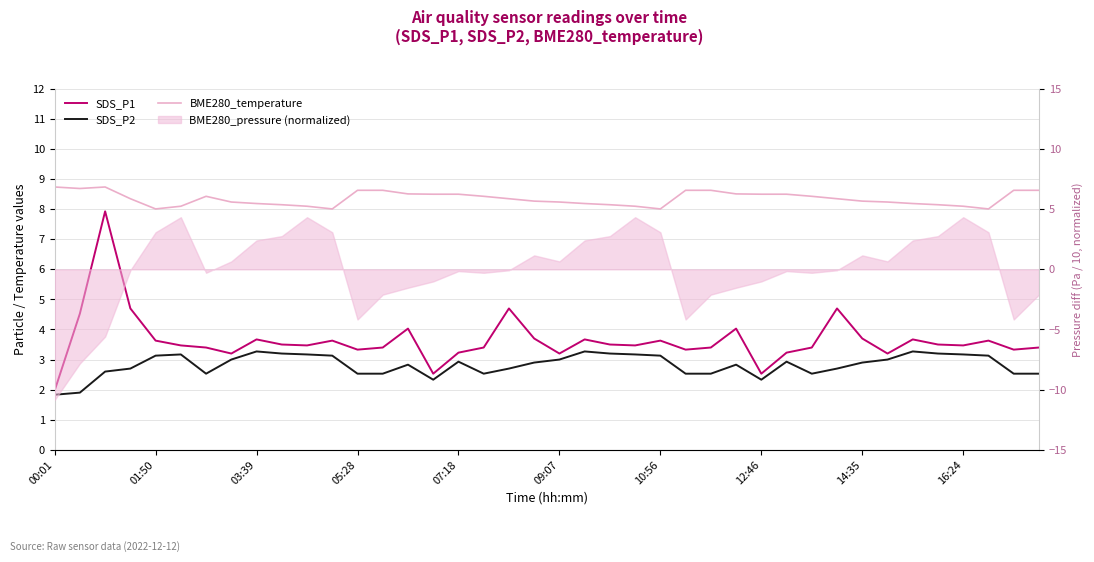

What is the sum of the SDS_P1 values at 07:18 and 35?

7.1